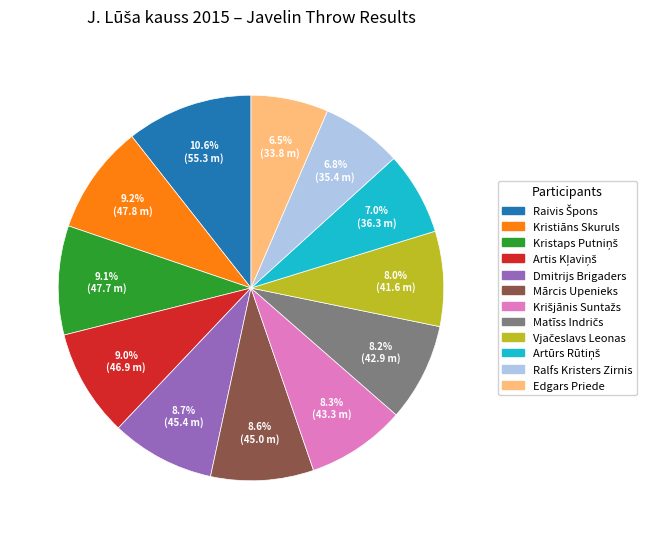

What portion of the pie excludes Mārcis Upenieks?

91.4%